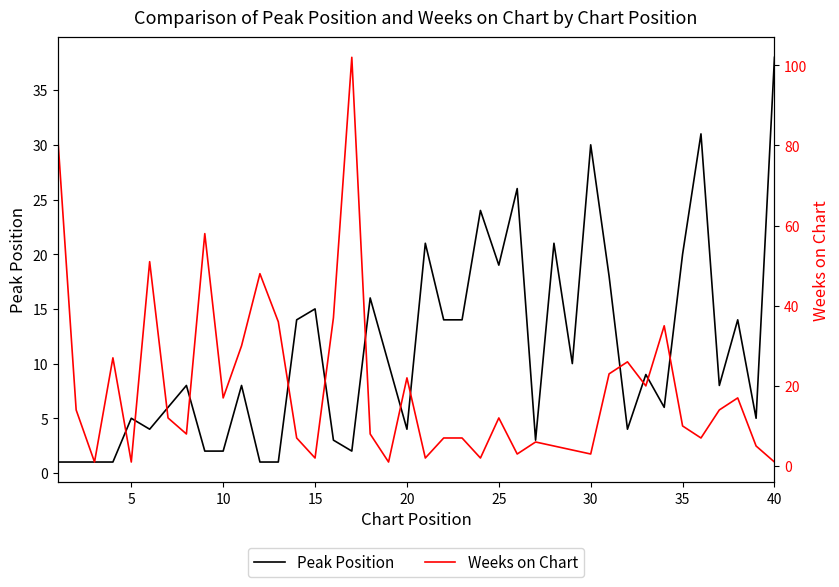

What is the maximum value shown in the chart?

102